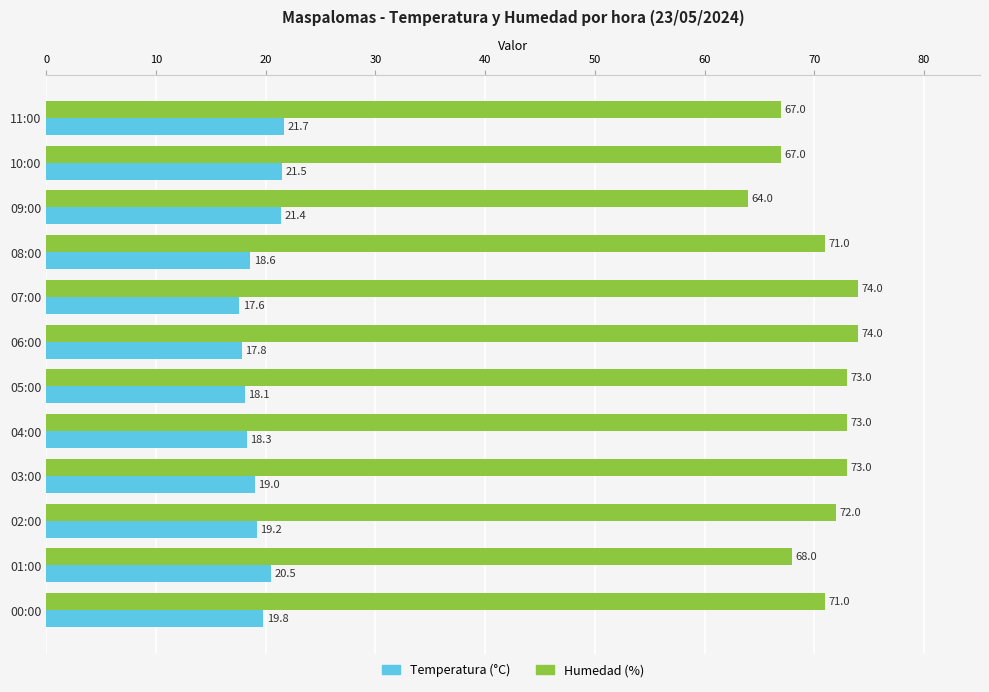

Where is Temperatura (°C) nearest to the value 19?

03:00